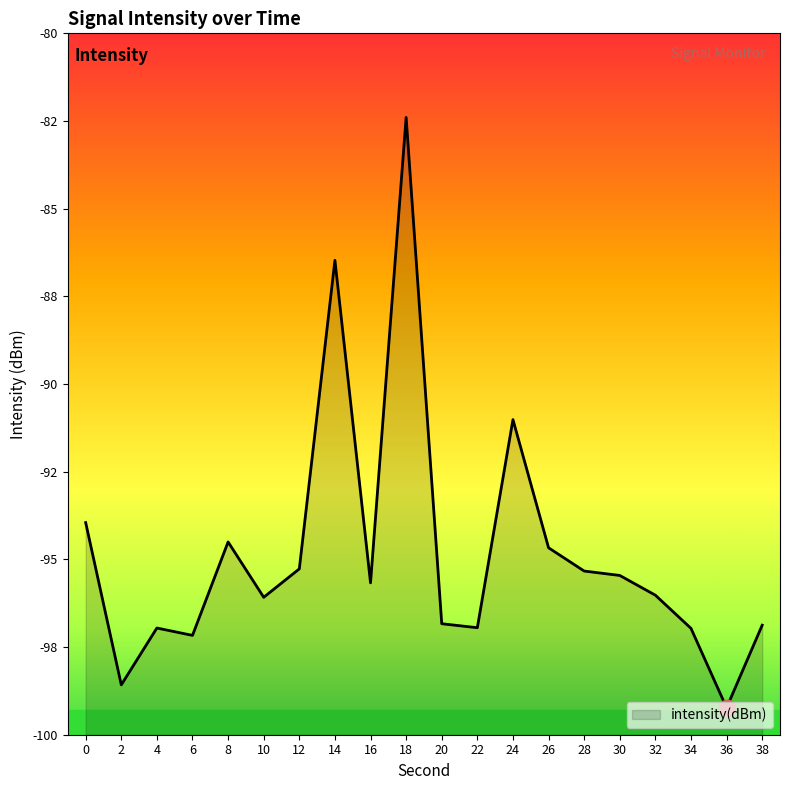

At which category does the data reach its first local valley?

2